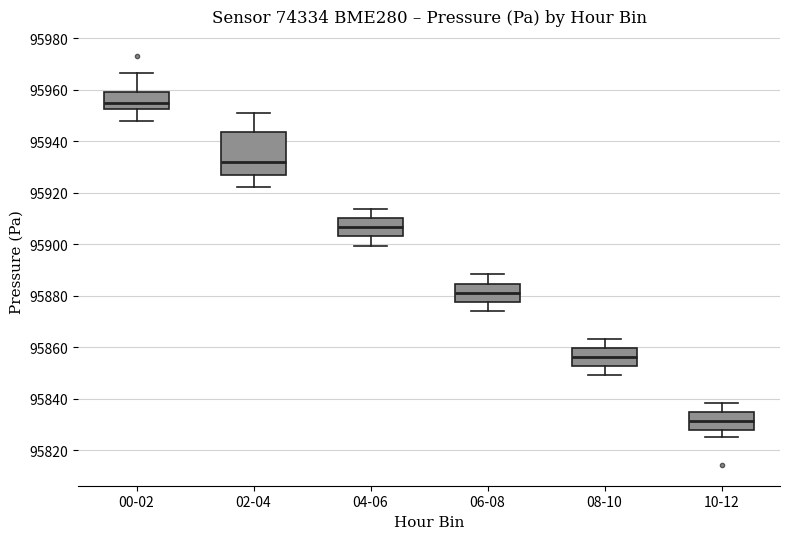

Which box's median line is the highest?

00-02